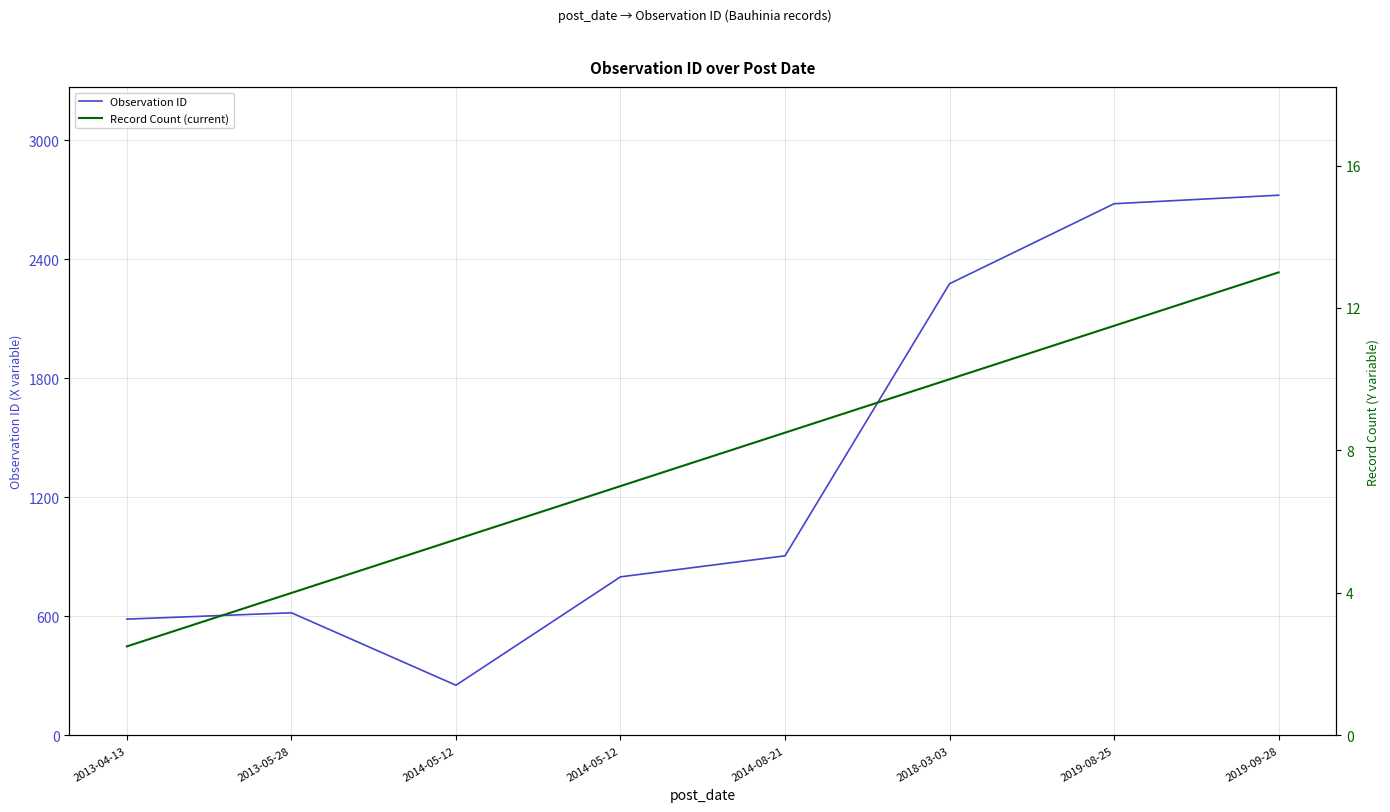

True or false: Record Count (current) and Observation ID intersect in this chart.

False